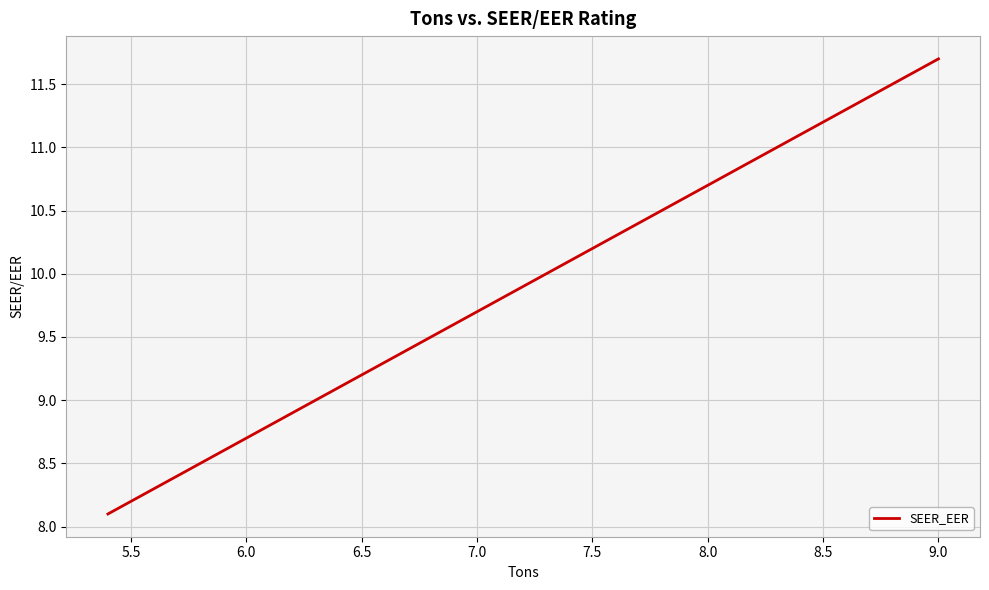

What is the difference between the maximum and minimum values?

3.6